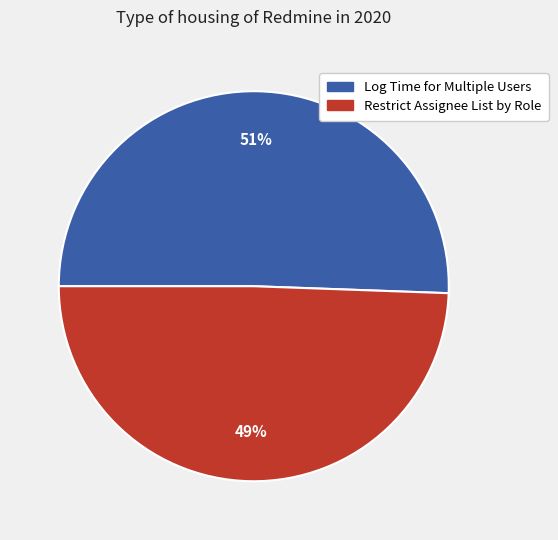

What percentage is the Restrict Assignee List by Role slice, to the nearest percent?

49%